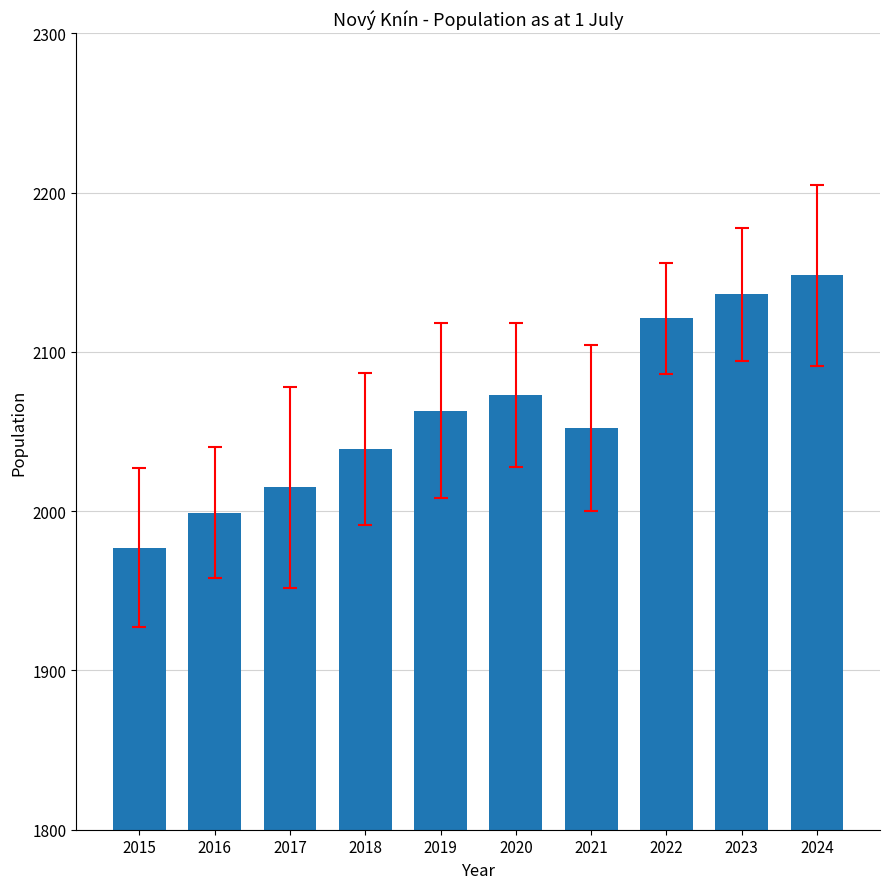

What value does the data have at 2024, to the nearest 10?

2150